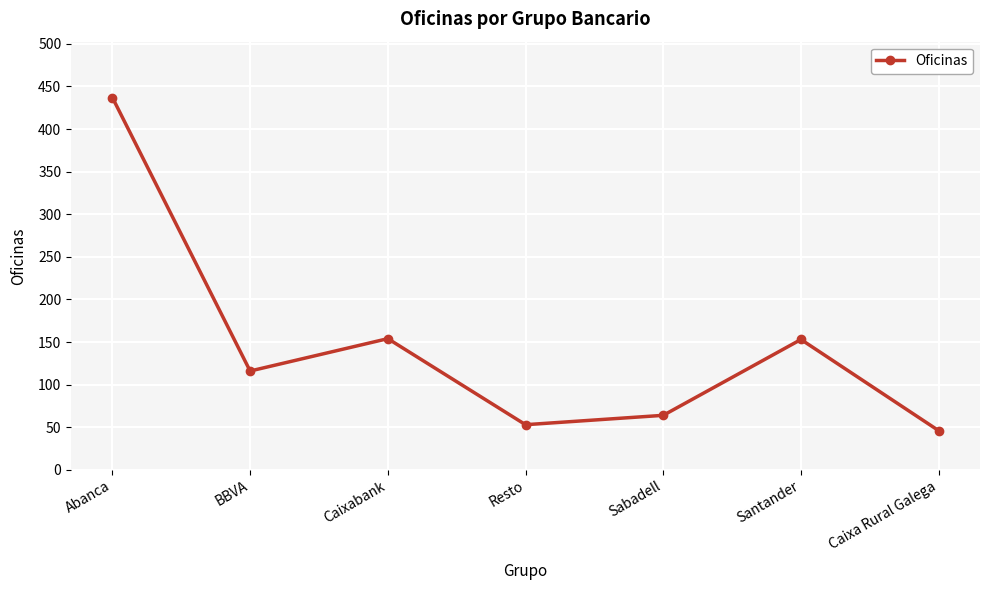

What is the difference between the second highest and minimum values?

108